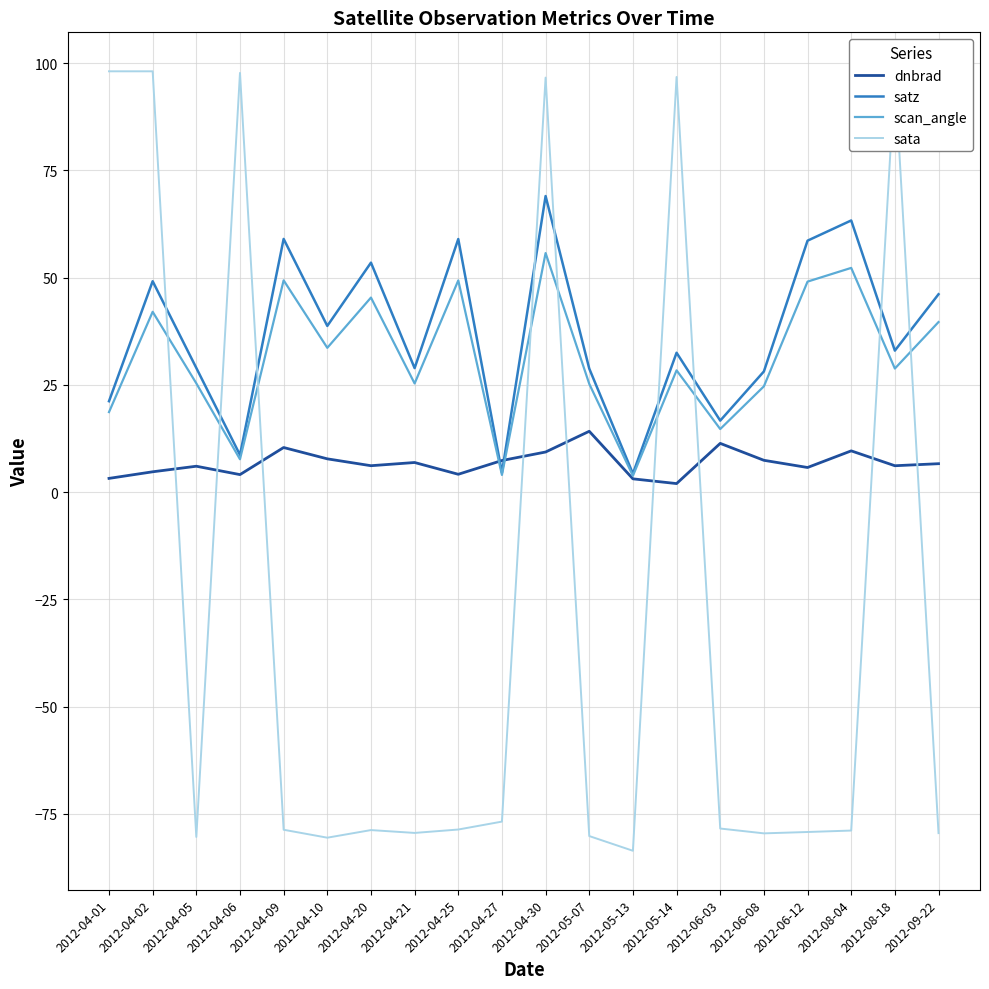

Rank the series at 2012-04-09 from highest to lowest value.

satz, scan_angle, dnbrad, sata